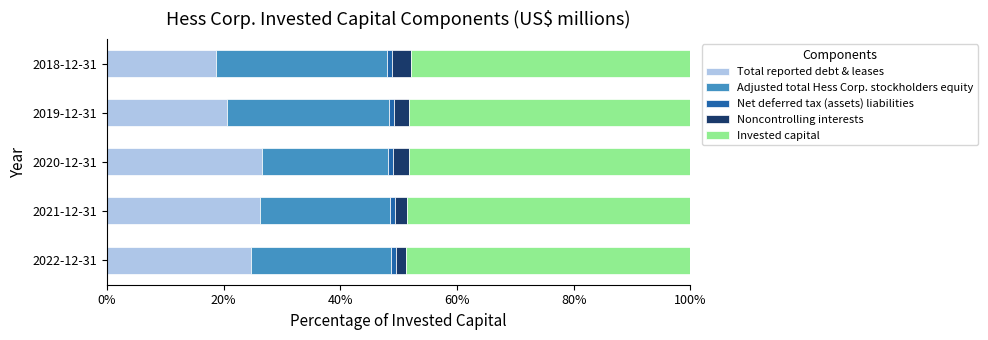

True or false: Total reported debt & leases has a value of 20.5 at 2019-12-31.

True